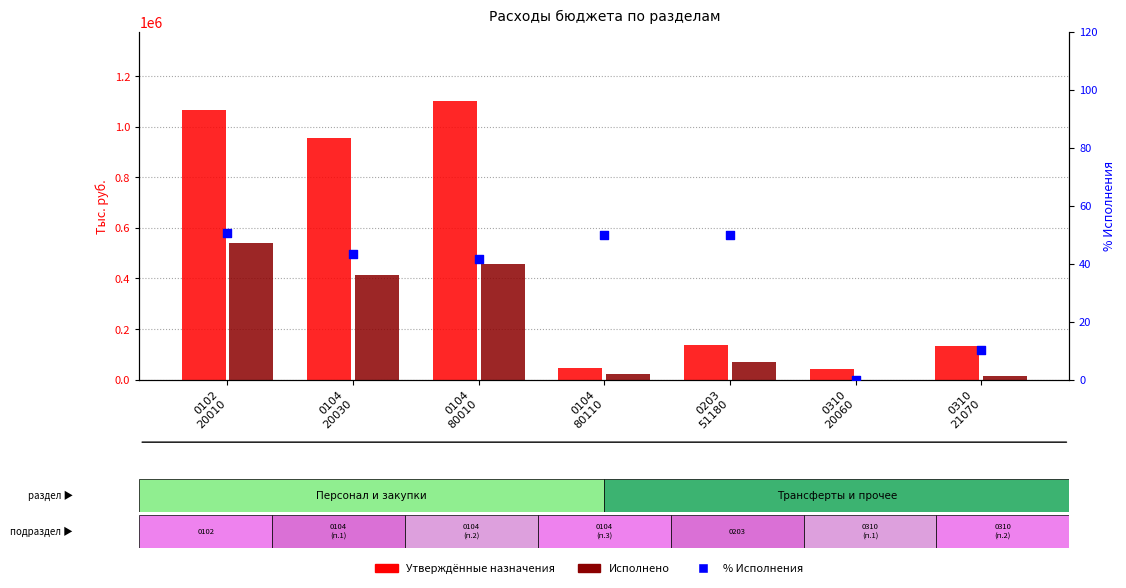

Is the value of Утверждённые назначения at 0203
51180 greater than the value of Исполнено at 0104
80010?

No